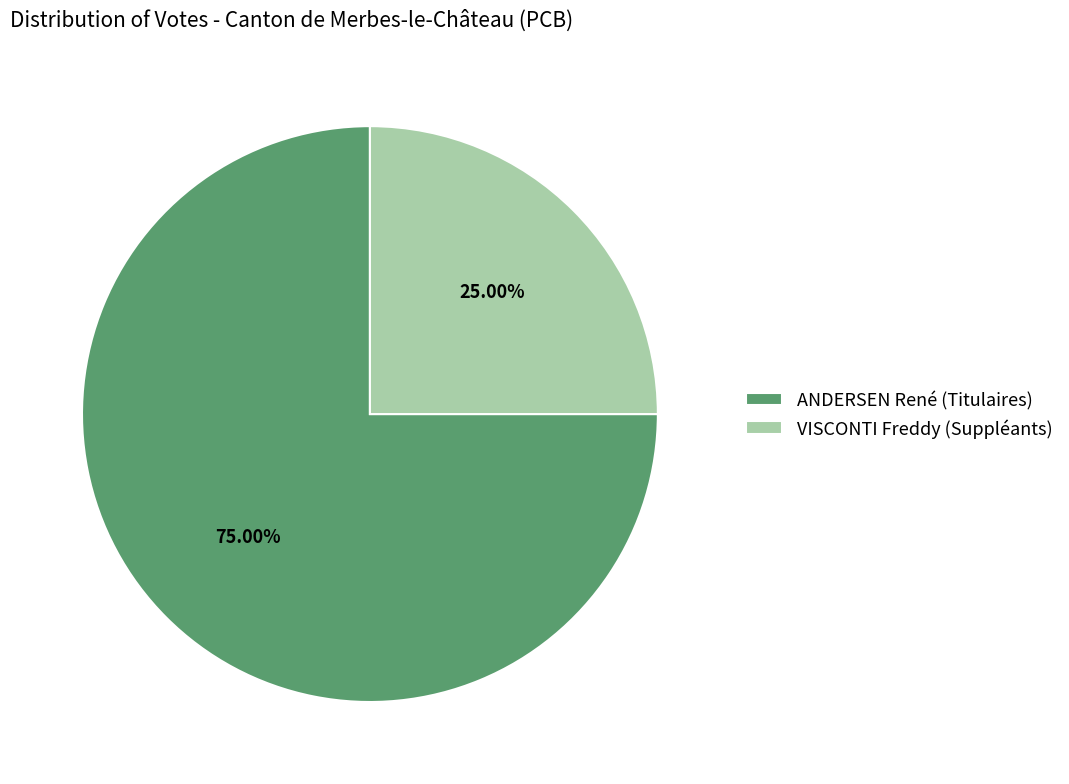

Does any single category account for the majority?

Yes